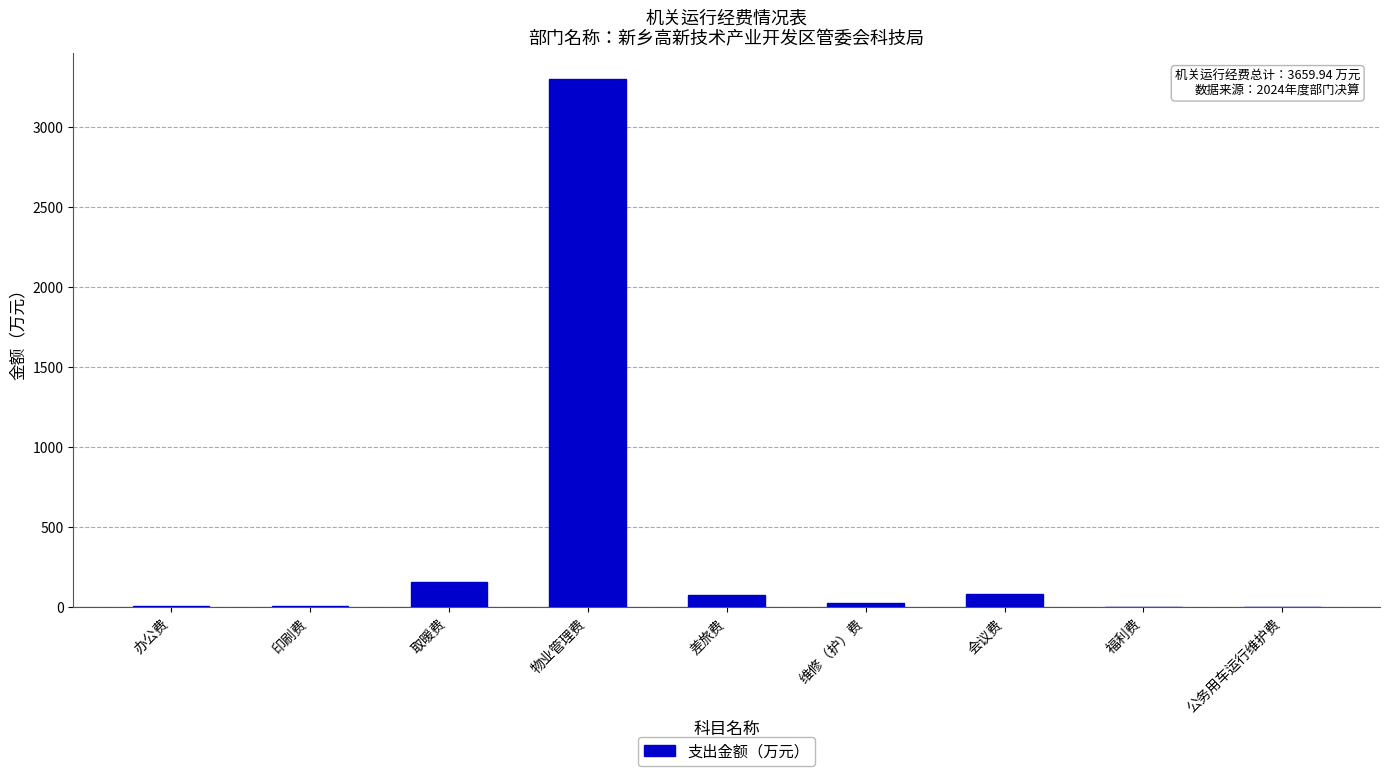

How many series are shown in this chart?

1